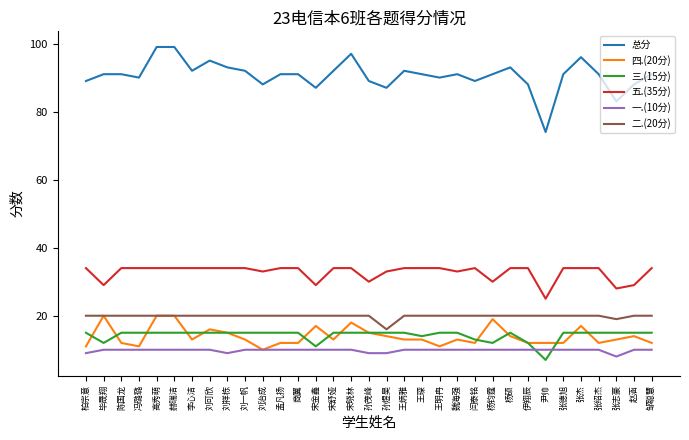

True or false: 四.(20分) has a value of 7 at 孙茂峰.

False